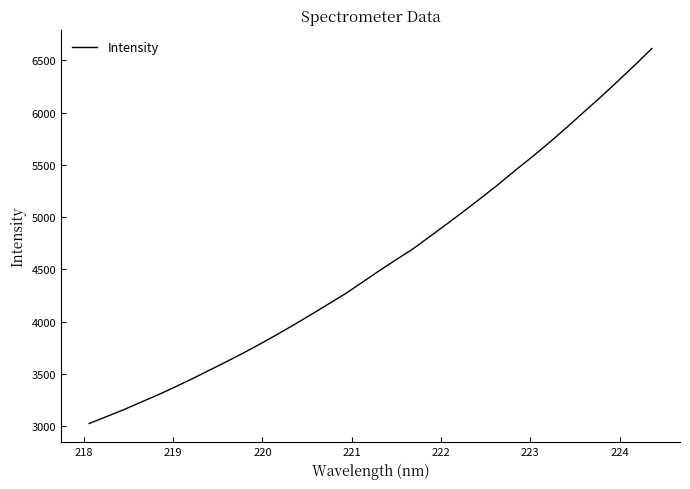

What is the maximum value shown in the chart?

6614.6